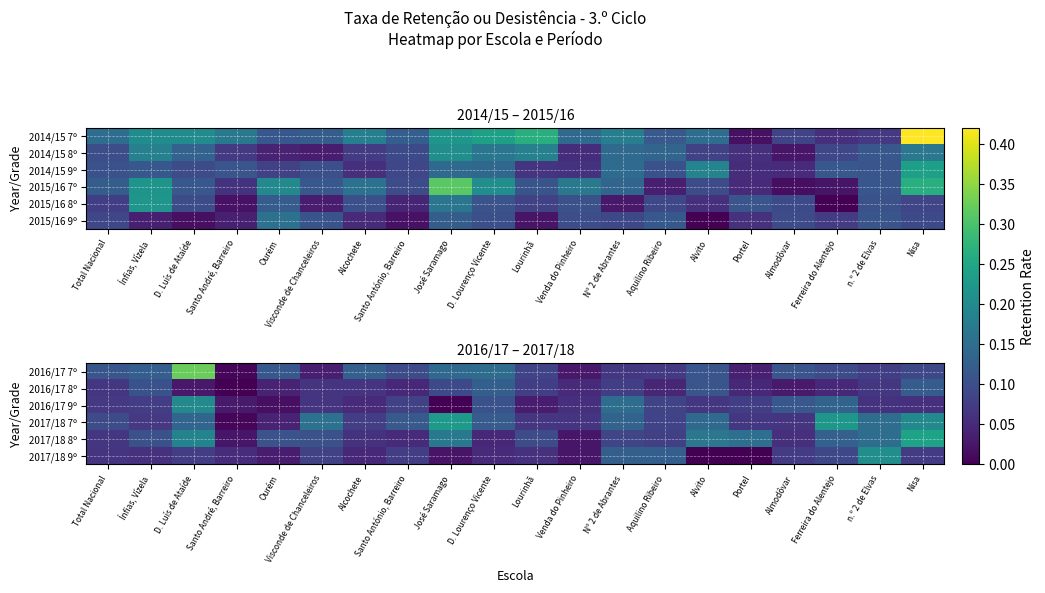

True or false: 2017/18 8º has a value of 0.1 at Alcochete.

True